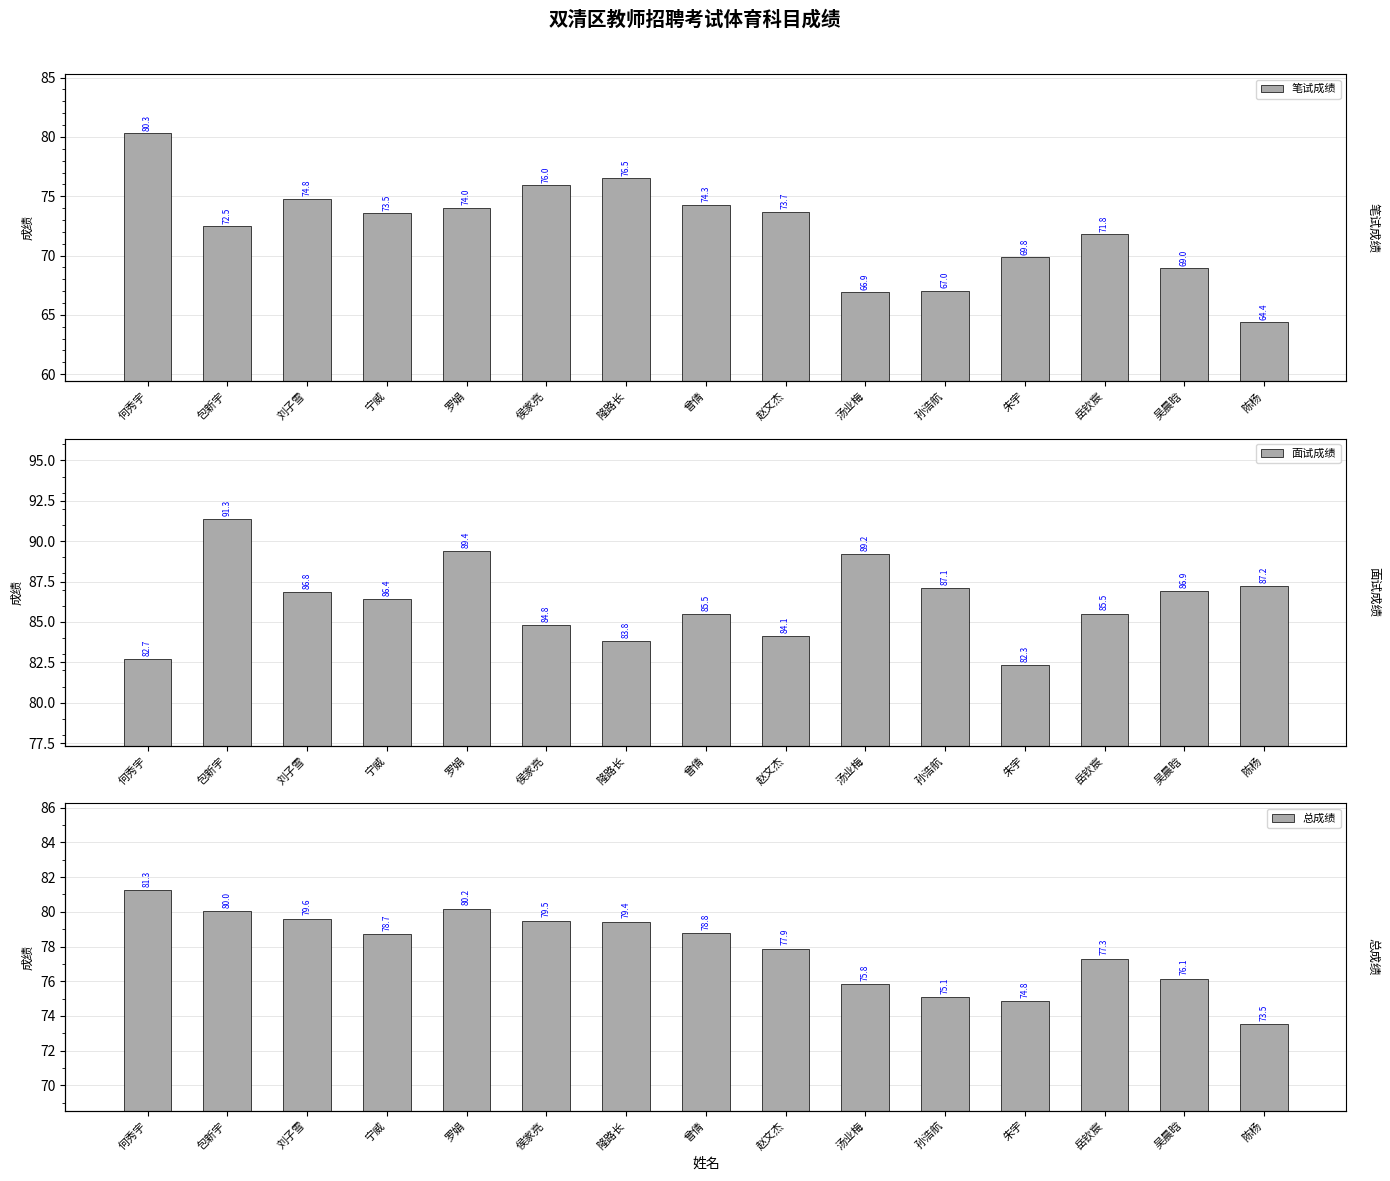

Rank the categories by 总成绩 value from lowest to highest.

陈杨, 朱宇, 孙浩航, 汤业梅, 吴晨晗, 岳钦宸, 赵文杰, 宁威, 曾倩, 隆路长, 侯家亮, 刘子雪, 包新宇, 罗娟, 何秀宇